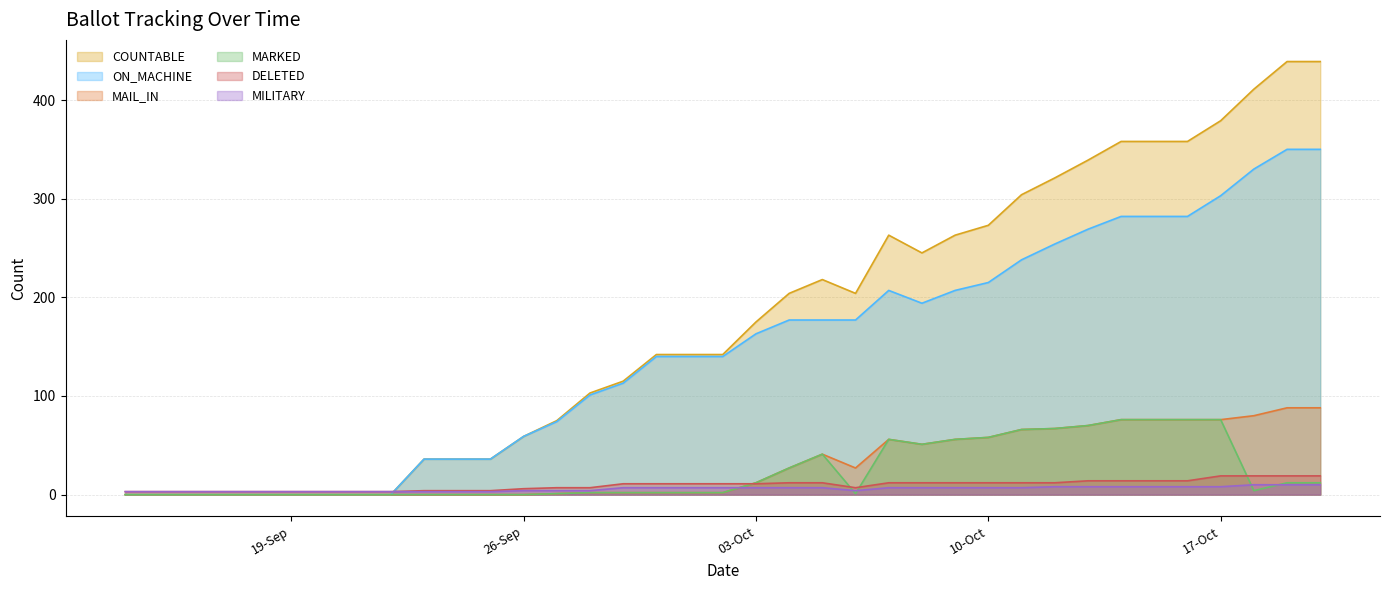

What is the spread (max minus min) of values at 09-Oct-2023?

256